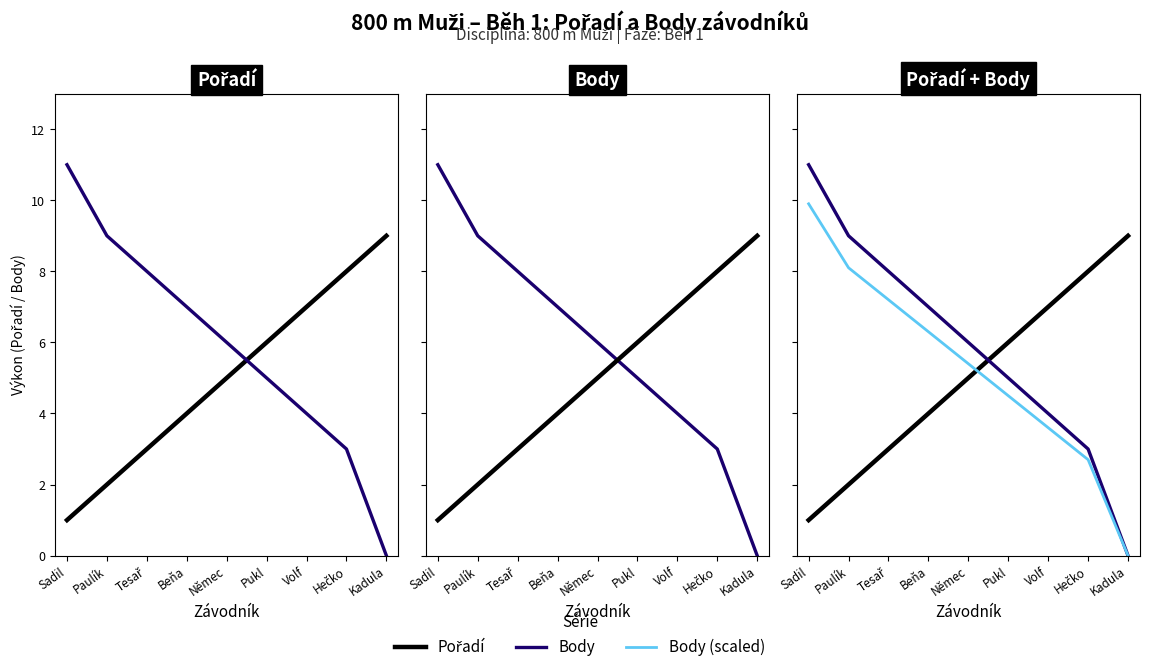

Reading left to right, what are all the values shown in this chart?

Pořadí: 1.0	2.0	3.0	4.0	5.0	6.0	7.0	8.0	9.0
Body: 11.0	9.0	8.0	7.0	6.0	5.0	4.0	3.0	0.0
Body (scaled): 9.9	8.1	7.2	6.3	5.4	4.5	3.6	2.7	0.0